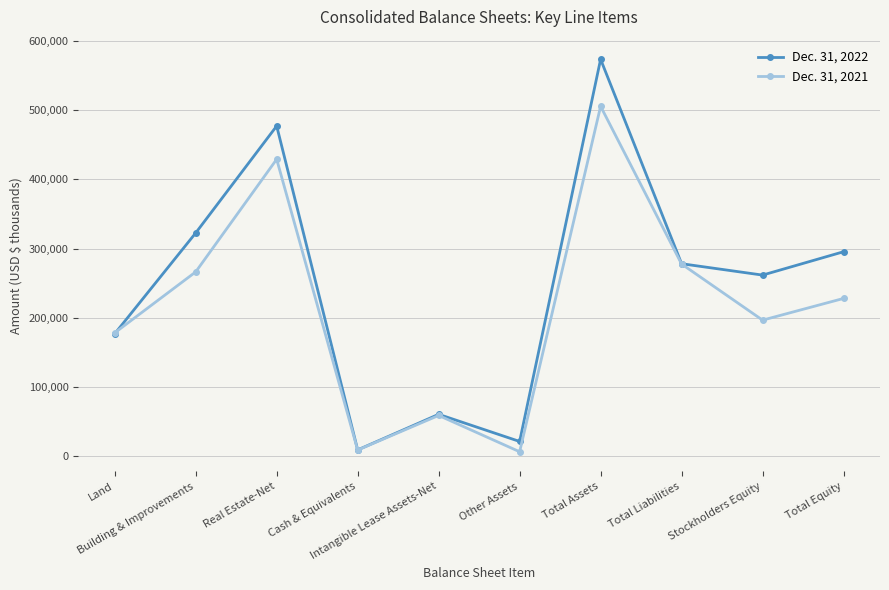

List the series in order of their overall mean, lowest first.

Dec. 31, 2021, Dec. 31, 2022